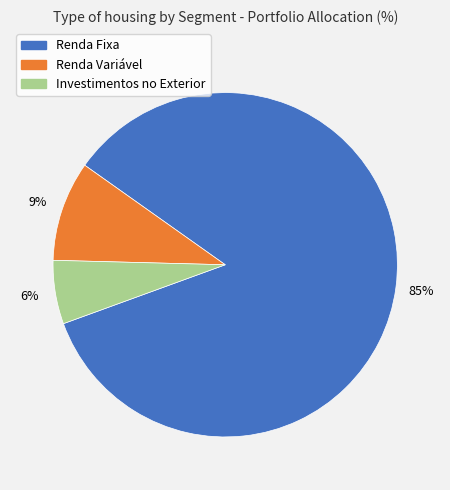

How many slices are in this pie chart?

3